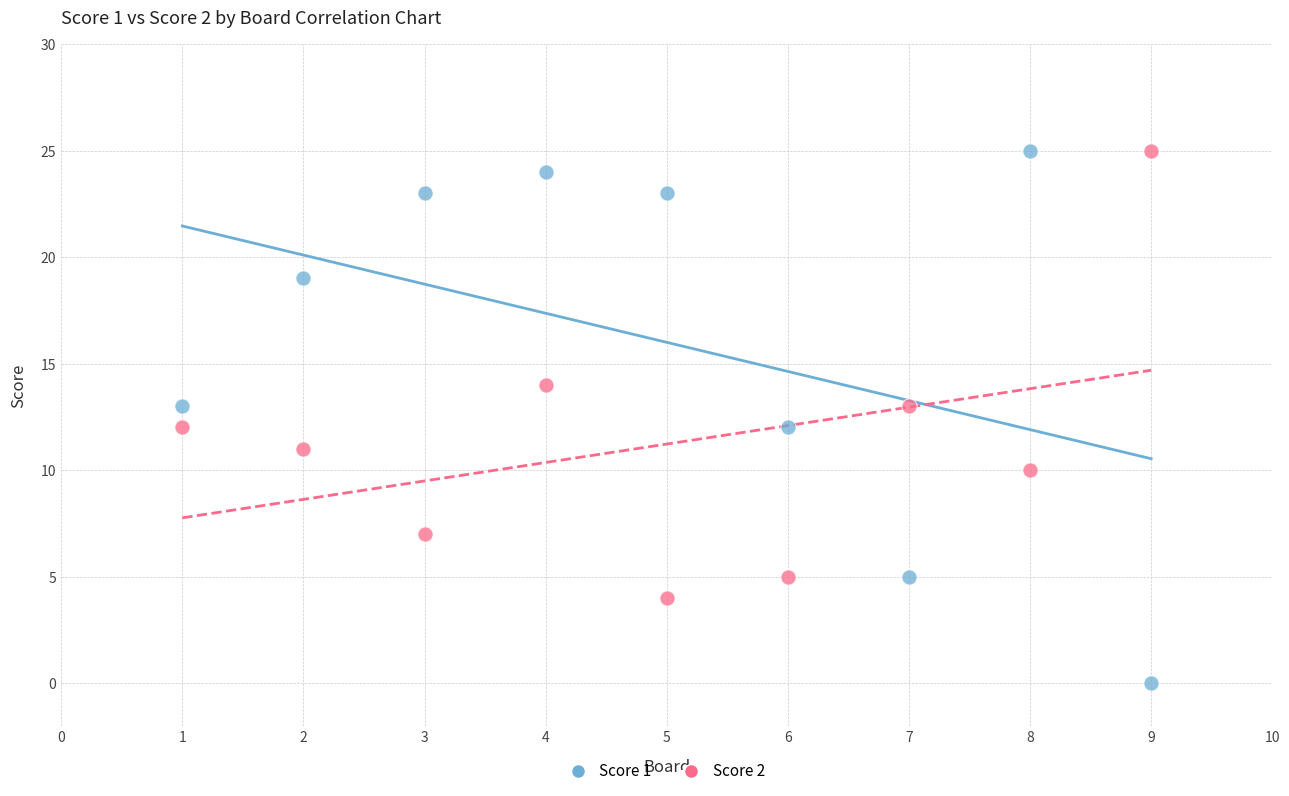

Which series has the widest spread of Y values?

Score 1